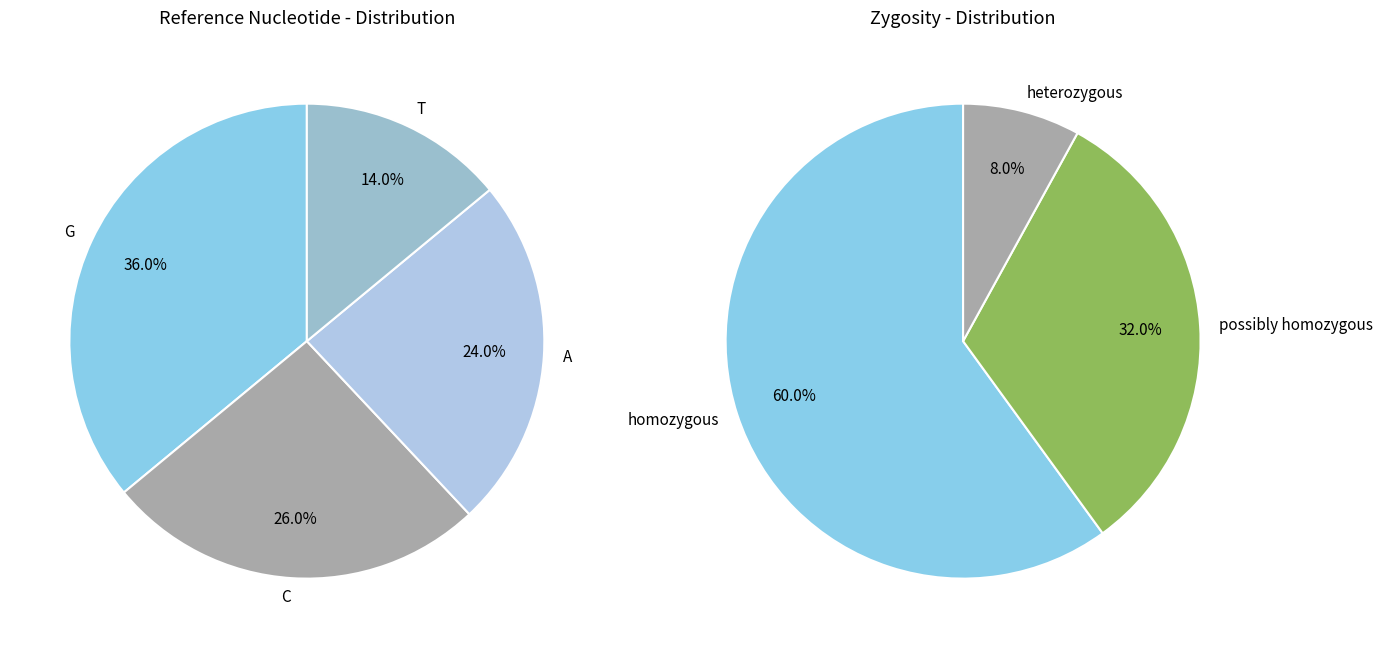

What percentage do G and T together represent?

50.0%